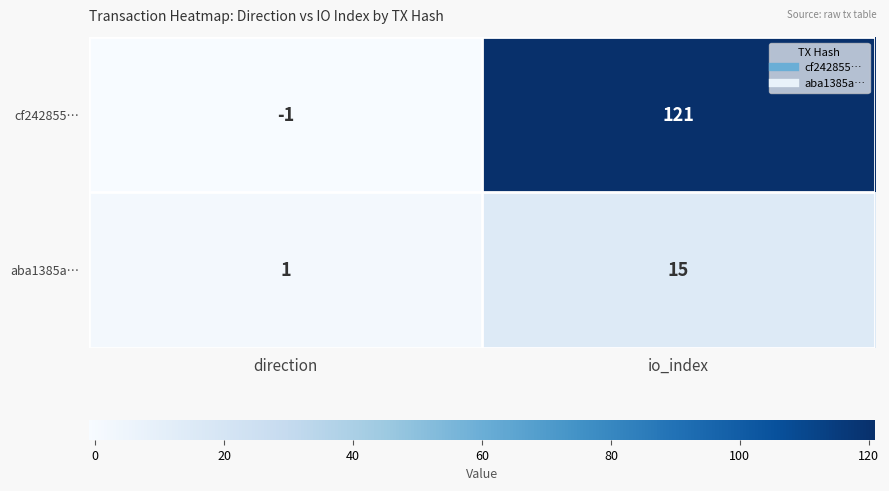

Where is aba1385a… nearest to the value 8?

direction